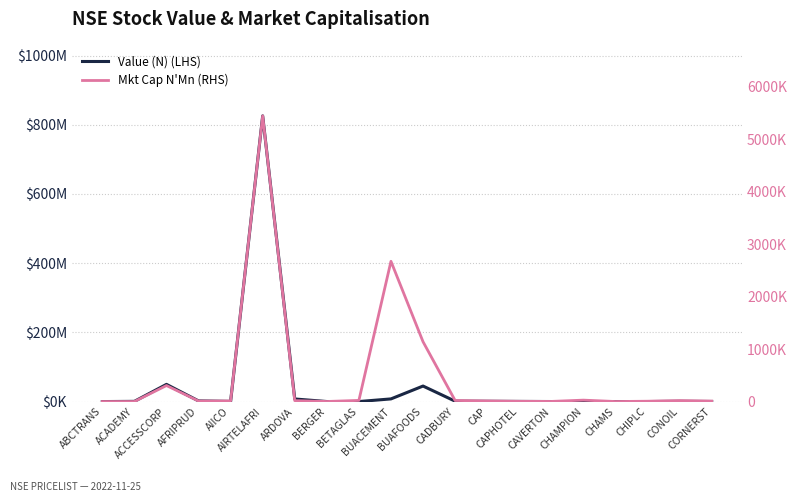

Which series has the largest range (max minus min)?

Value (N) (LHS)